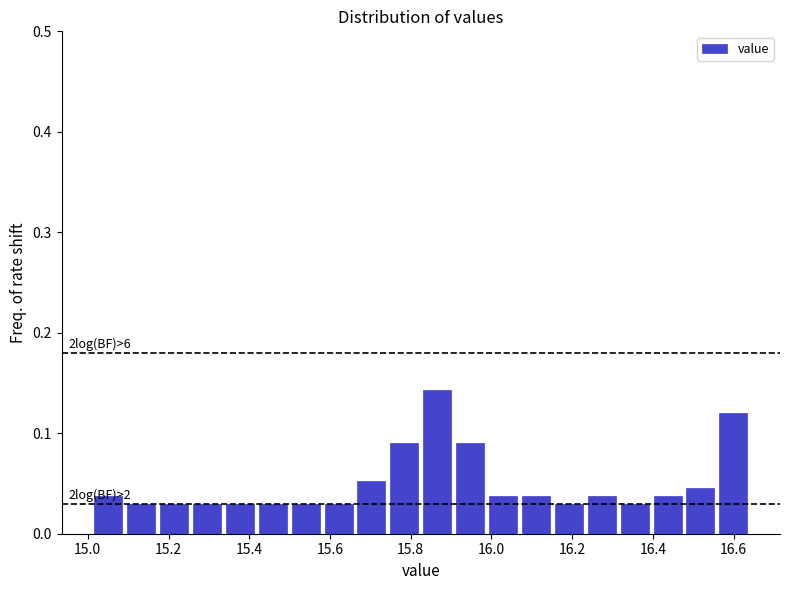

Which range on the x-axis has the tallest bar?

15.82 to 15.90